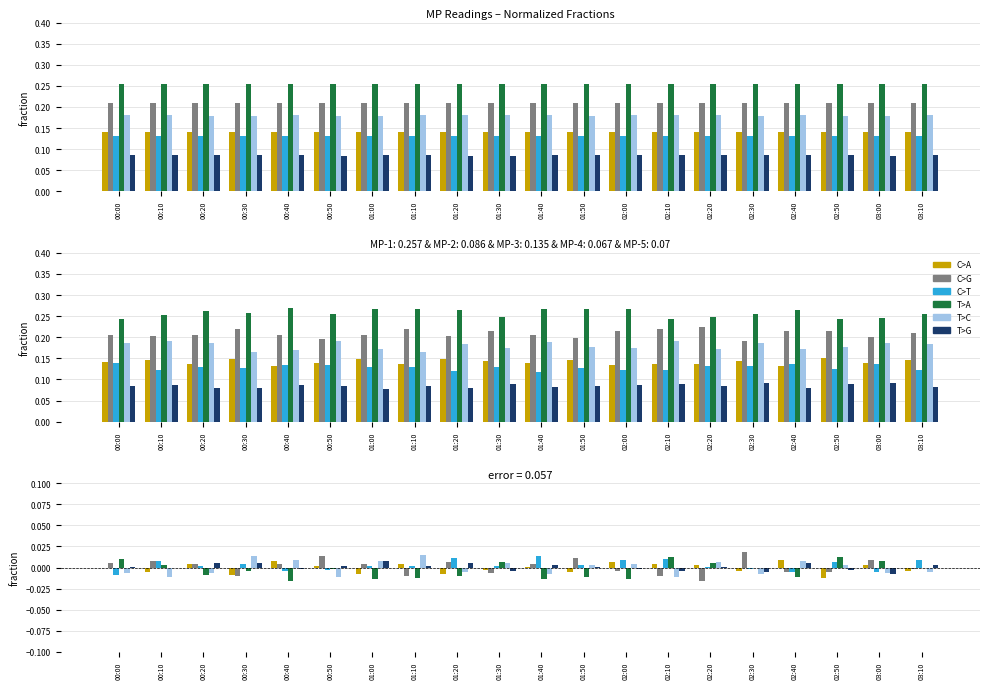

What position from the right is 01:30?

11